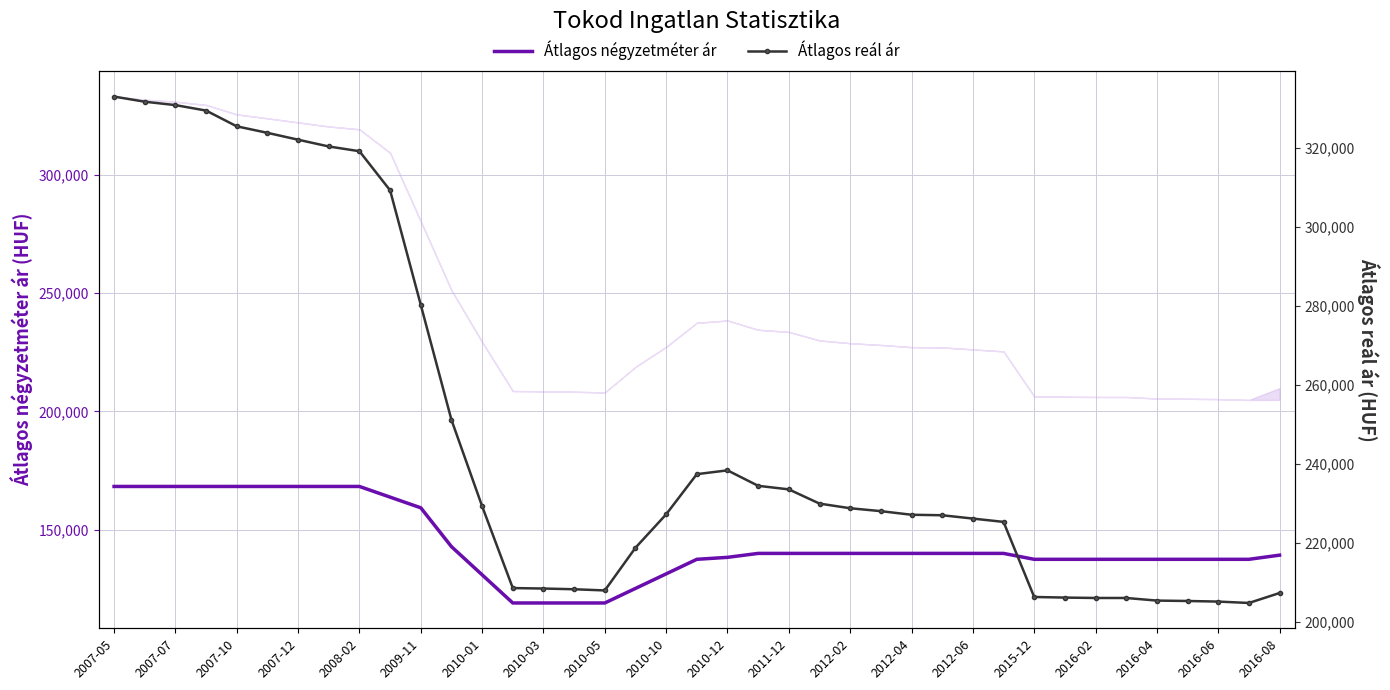

Where does the Átlagos négyzetméter ár series first go above 140000?

2007-05